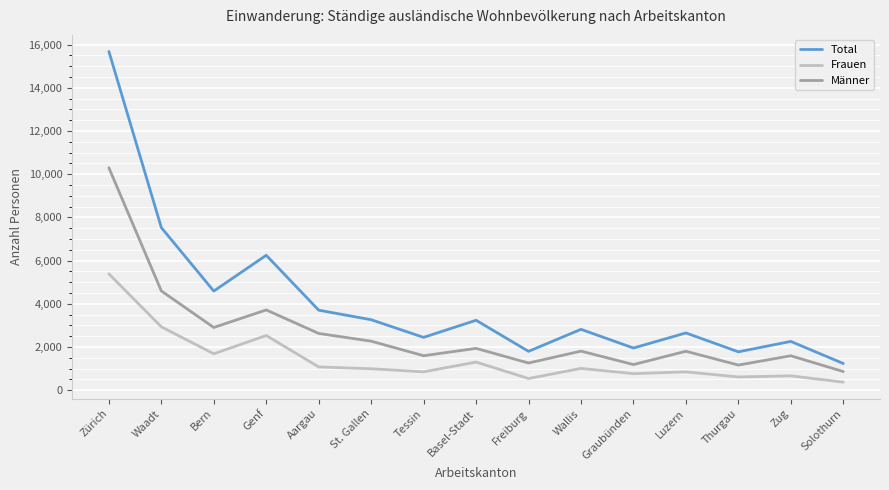

How many interior local peaks does the Männer series have?

5